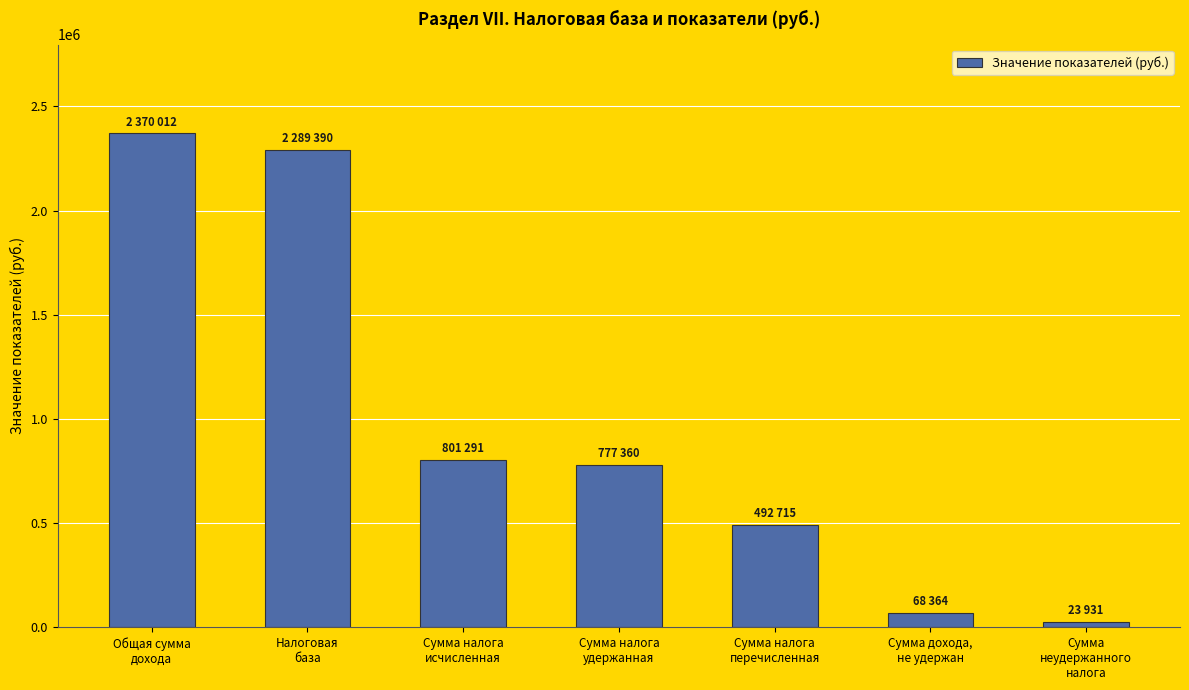

Reading right to left, extract all data points from this chart.

23931	68364	492715	777360	801291	2289390	2370012